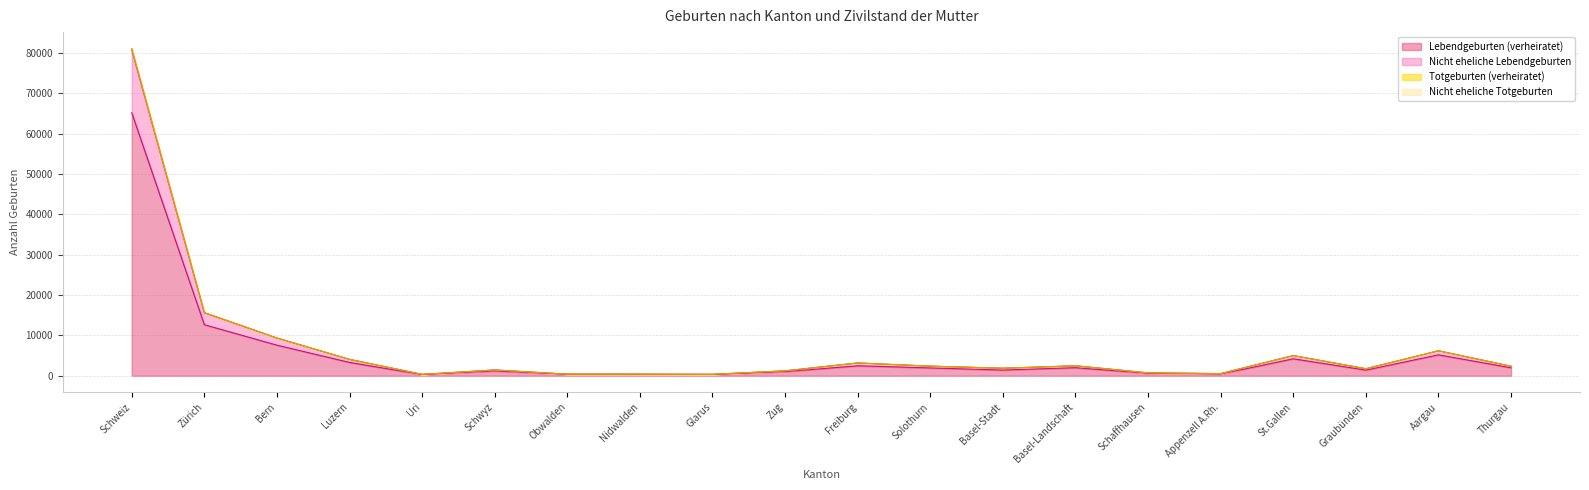

Which category has the highest value in the Lebendgeburten (verheiratet) series?

Schweiz